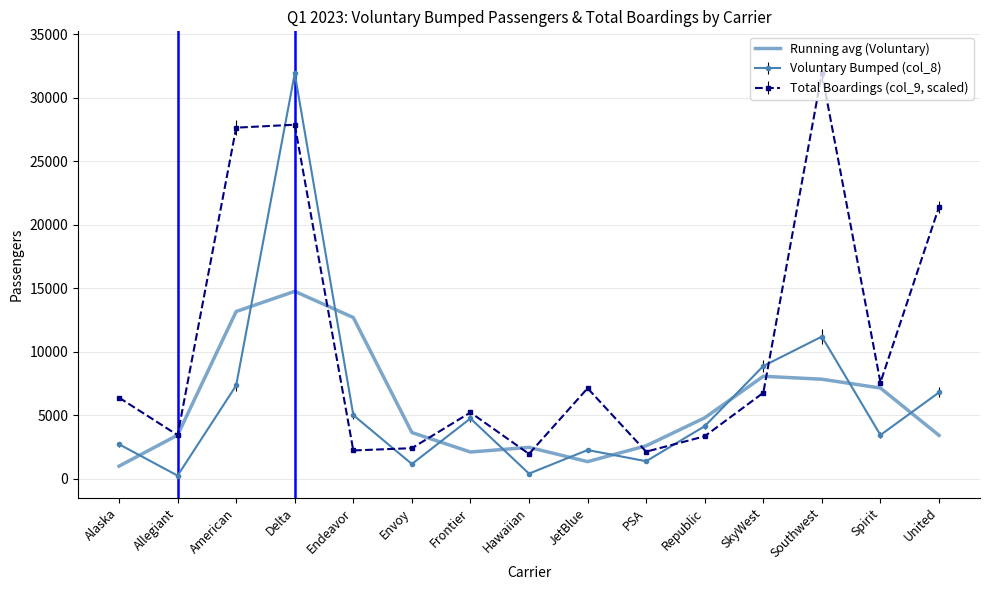

True or false: Running avg (Voluntary) and Voluntary Bumped (col_8) intersect in this chart.

True